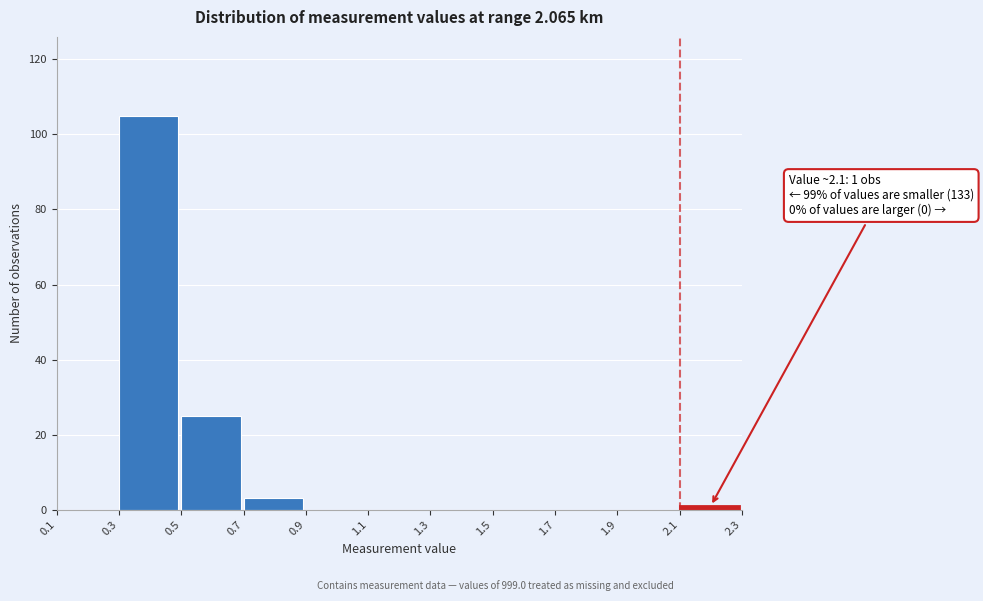

Which range on the x-axis has the tallest bar?

0.3 to 0.5